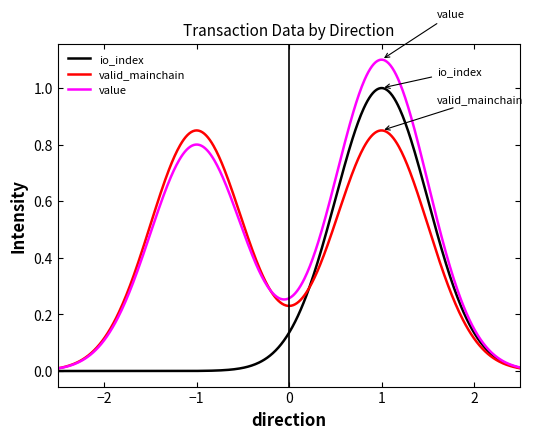

List the series in order of their overall mean, lowest first.

io_index, valid_mainchain, value